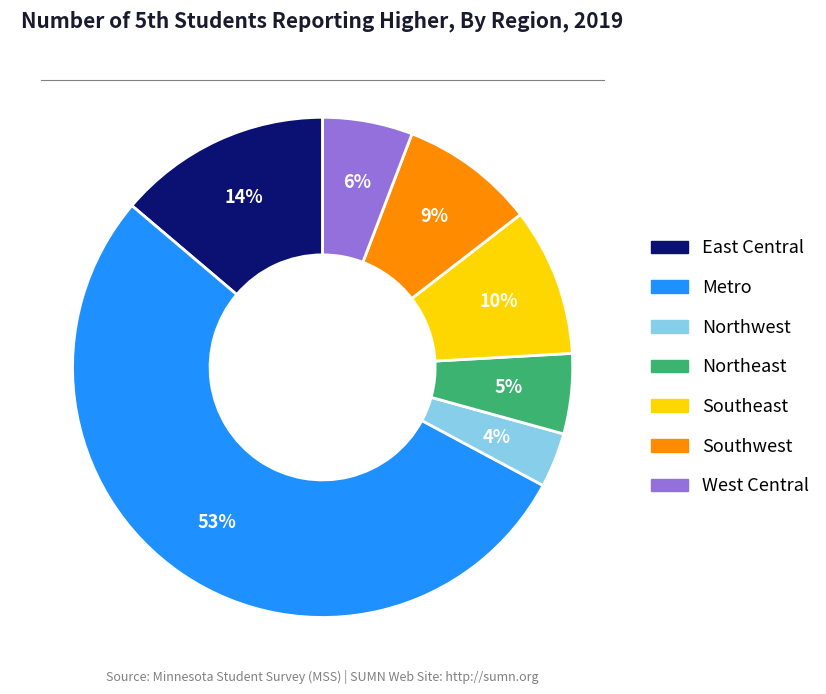

Is there any slice that represents more than half of the pie?

Yes